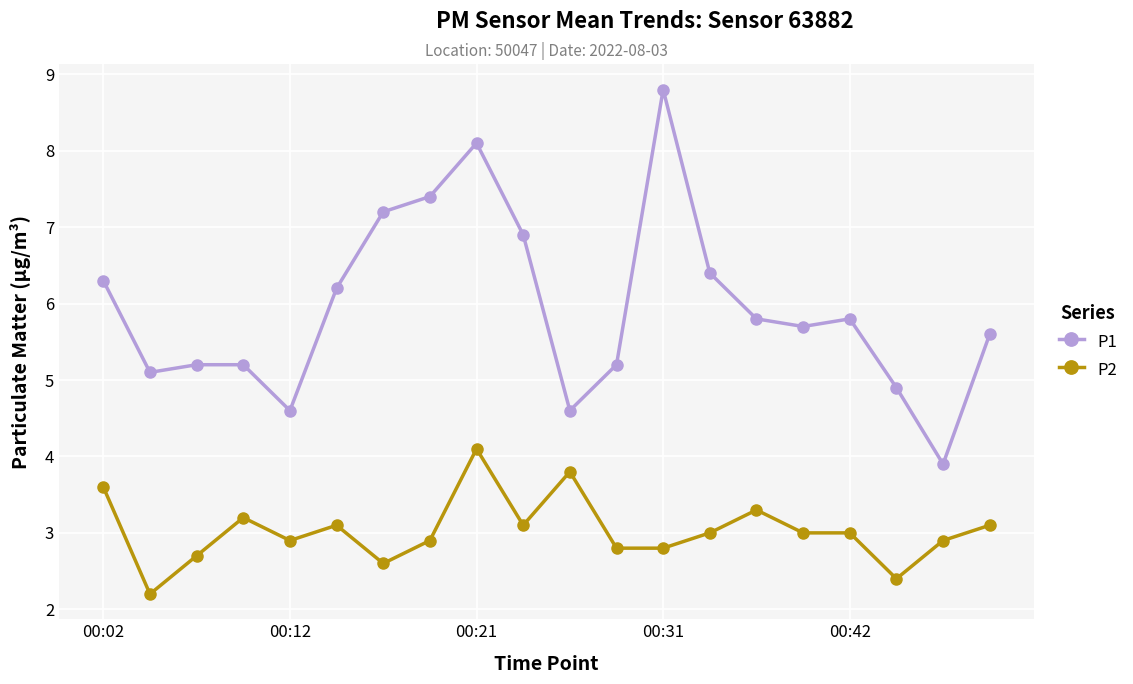

How many values in the P1 series are below 5?

4